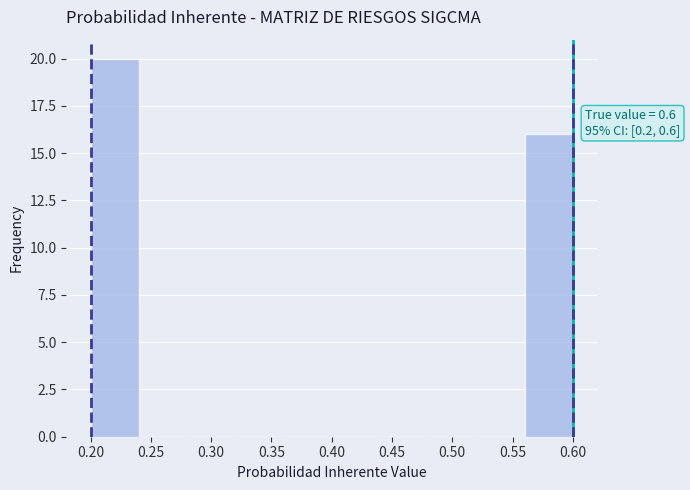

Which range on the x-axis has the tallest bar?

0.20 to 0.24